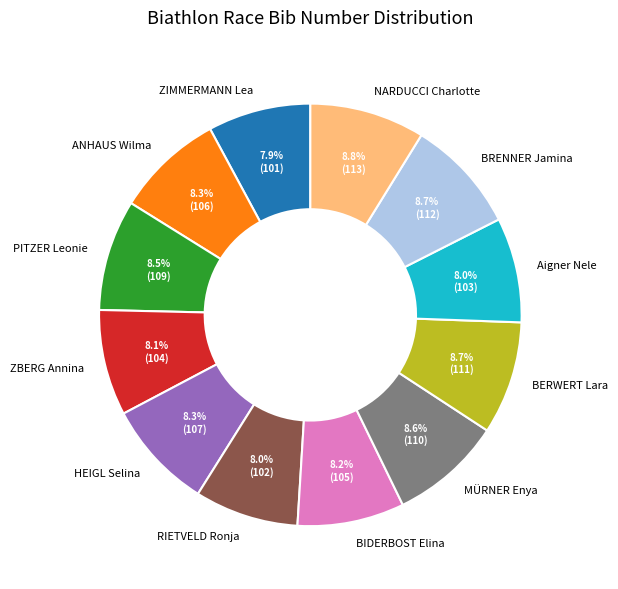

What percentage is the BERWERT Lara slice, to the nearest percent?

9%